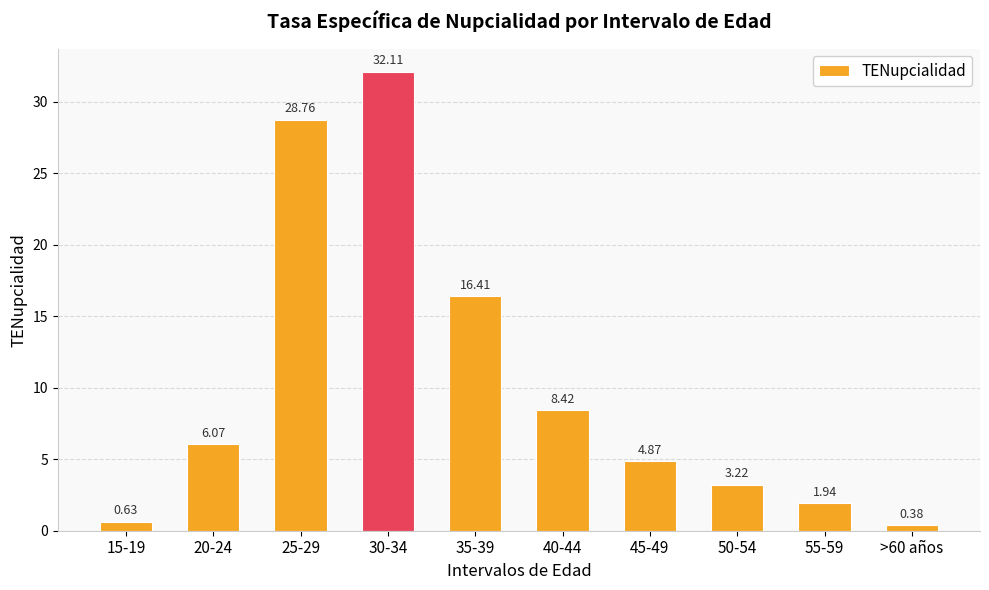

What is the change in value from 35-39 to 40-44?

-8.0